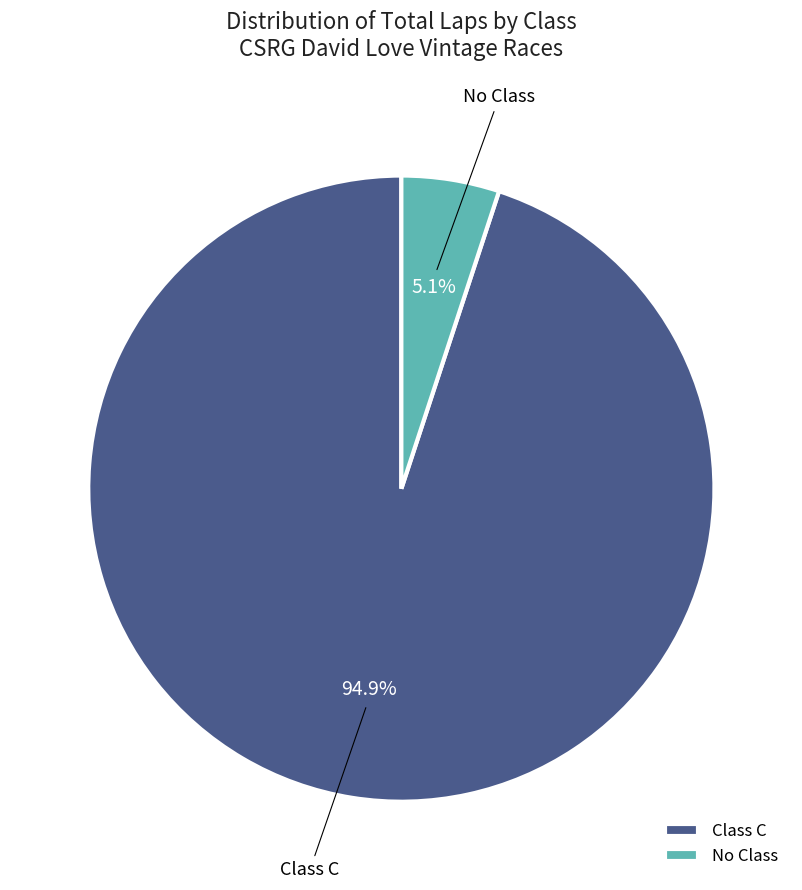

What percentage is NOT represented by No Class?

94.9%